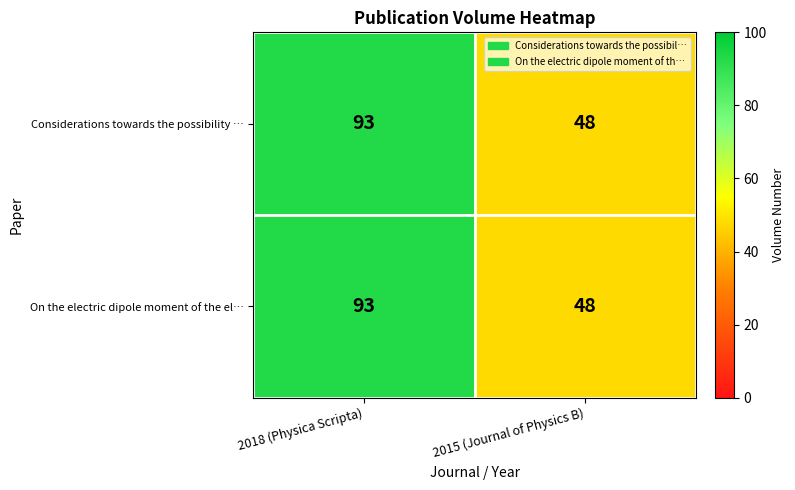

What is the total value across all series at 2018 (Physica Scripta)?

186